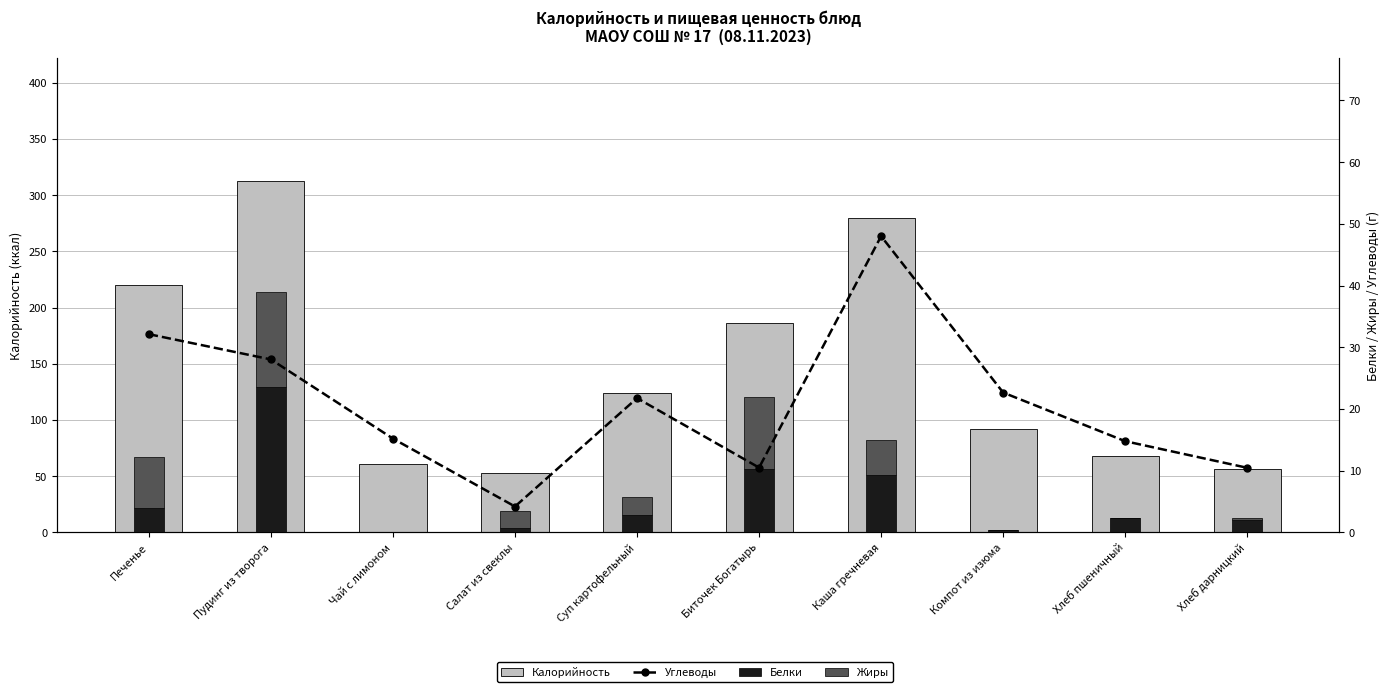

True or false: Белки has a value of 3.8 at Суп картофельный.

False